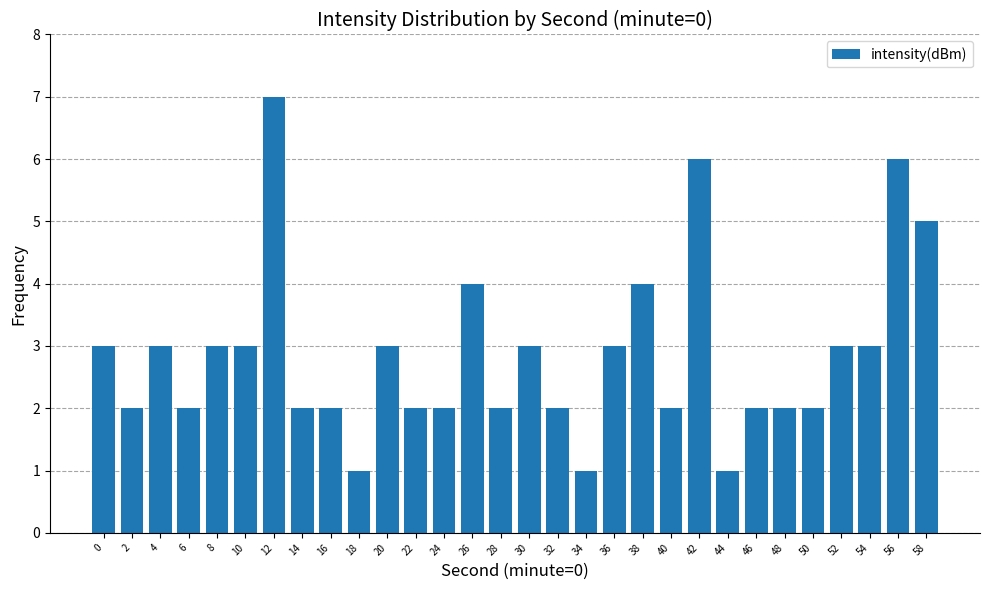

Approximately how many times larger is the value at 26 compared to 20?

1.3